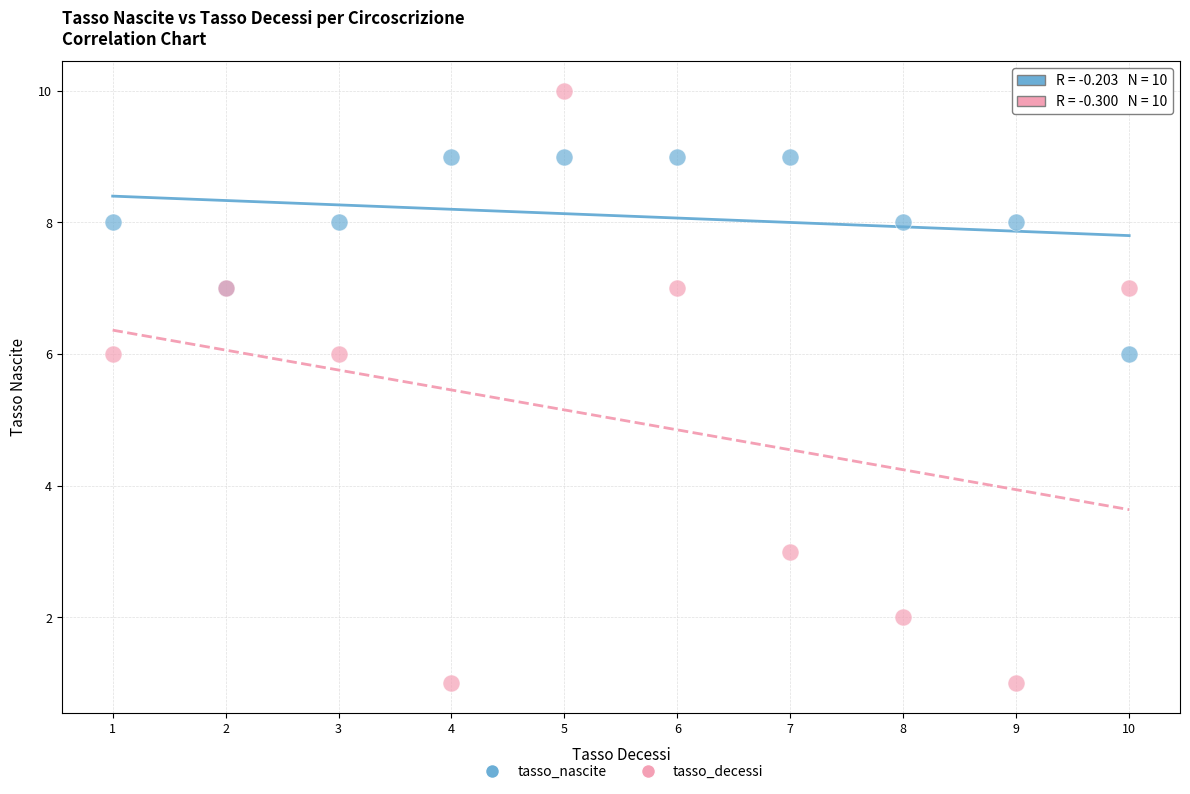

Which series contains the lowest Y value?

tasso_decessi